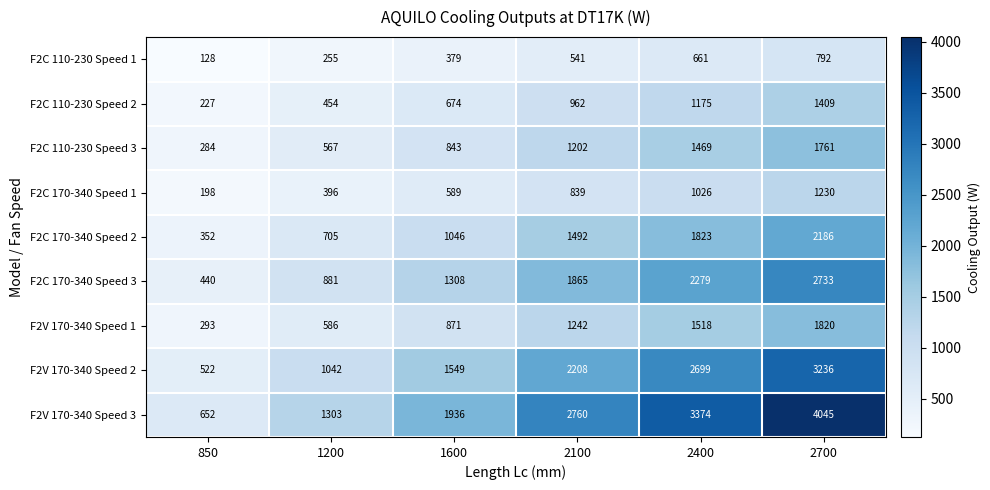

True or false: F2C 170-340 Speed 2 has a value of 1046 at 1600.

True